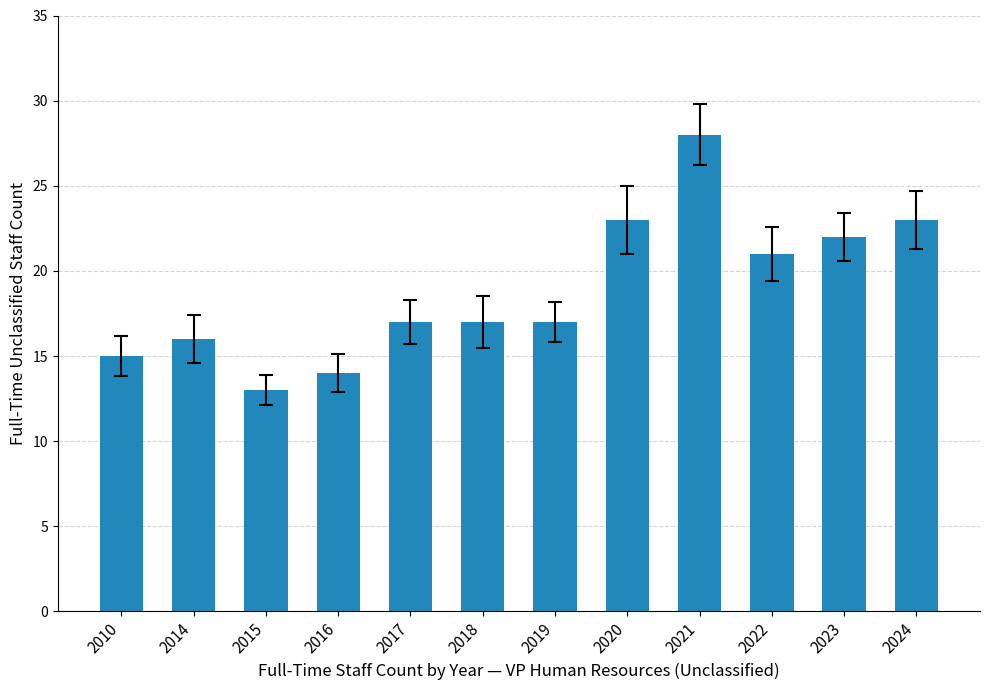

Reading left to right, extract all data points from this chart.

15	16	13	14	17	17	17	23	28	21	22	23